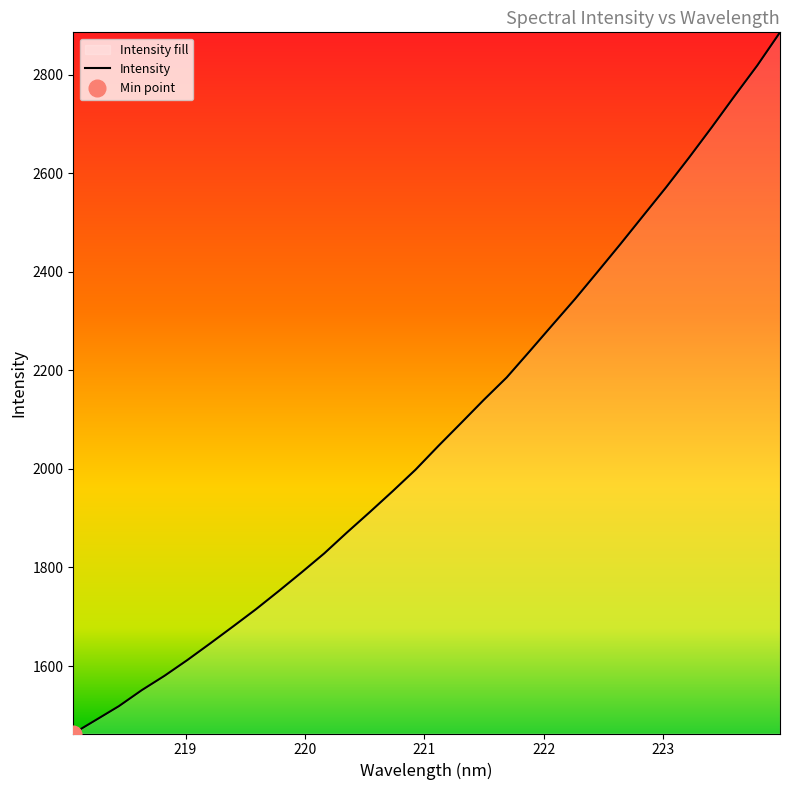

How many data points are less than 2046?

16